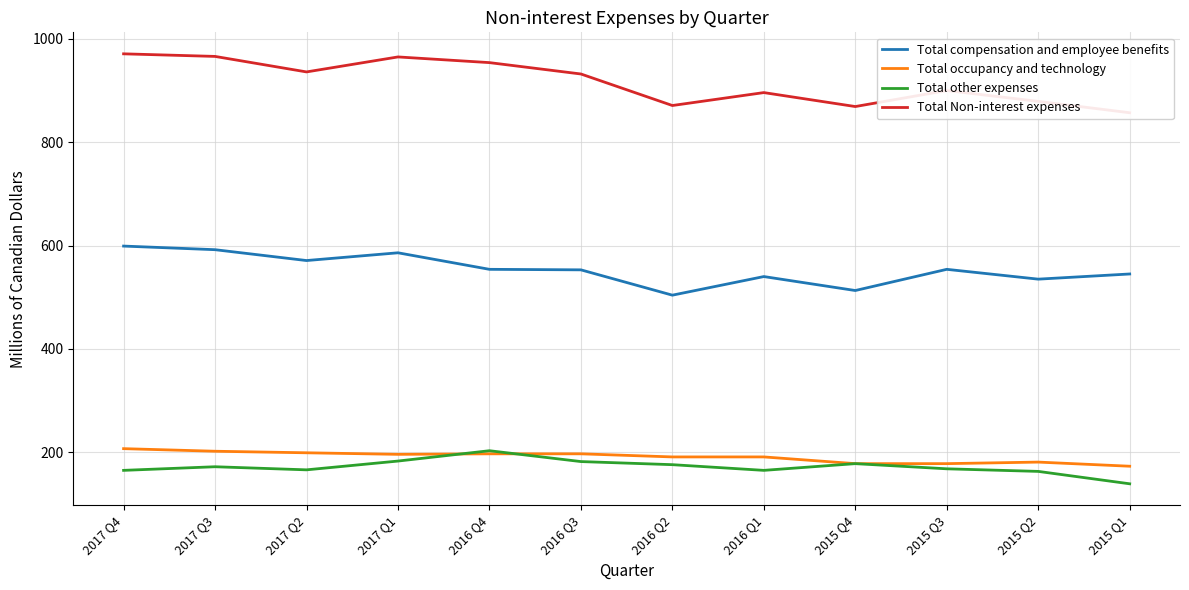

At which label does Total other expenses first exceed 172?

2017 Q1